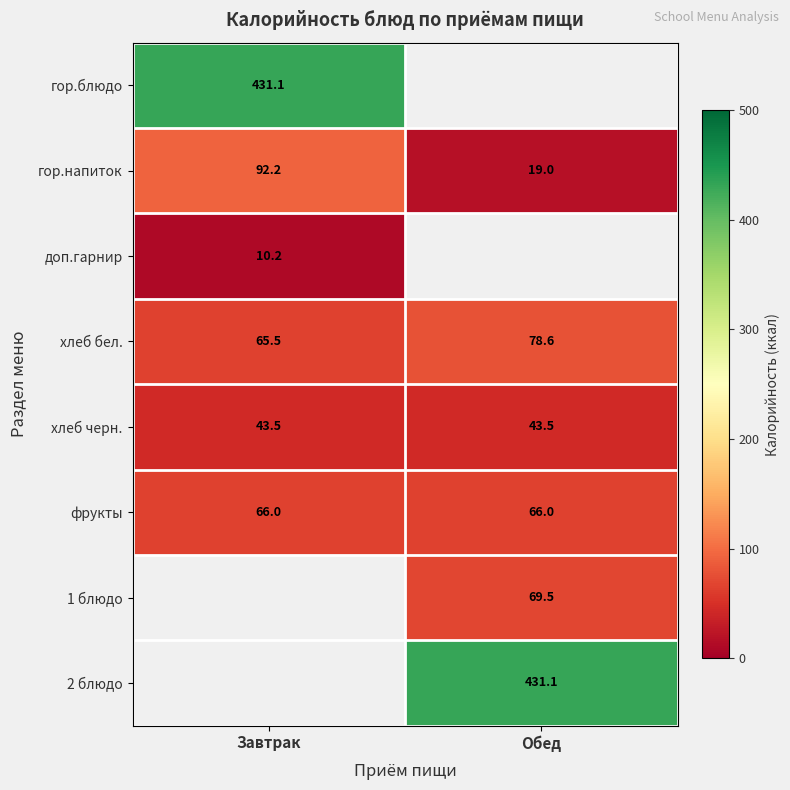

Is the value of доп.гарнир at Завтрак greater than the value of гор.блюдо at Завтрак?

No